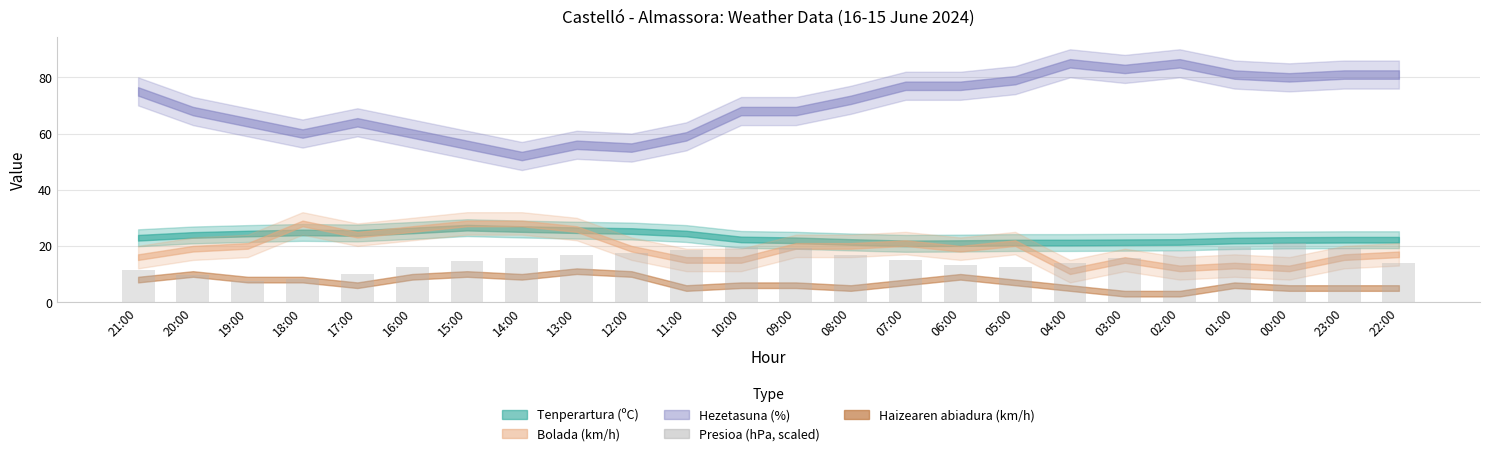

What is the change in value from 18:00 to 16:00?

+4.5